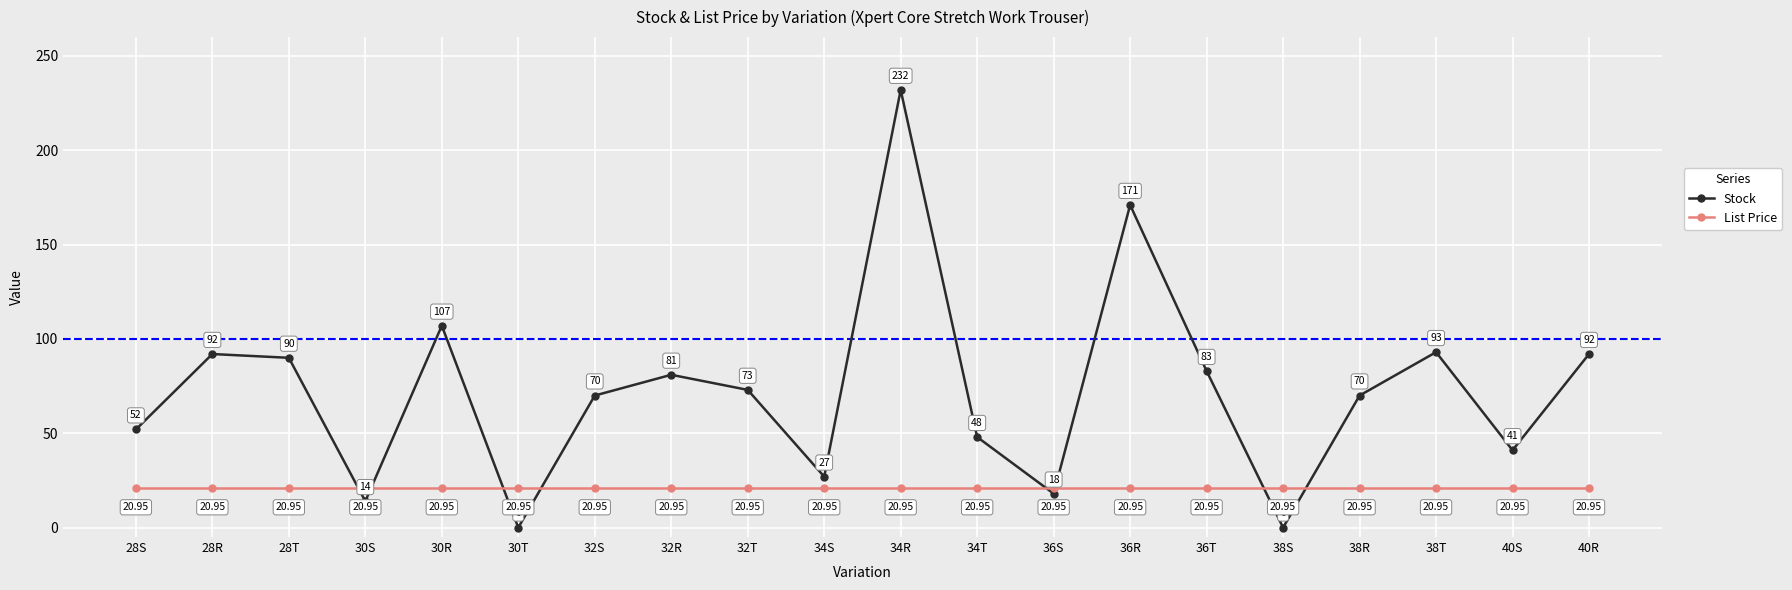

At 36S, list the series in order from largest to smallest.

List Price, Stock